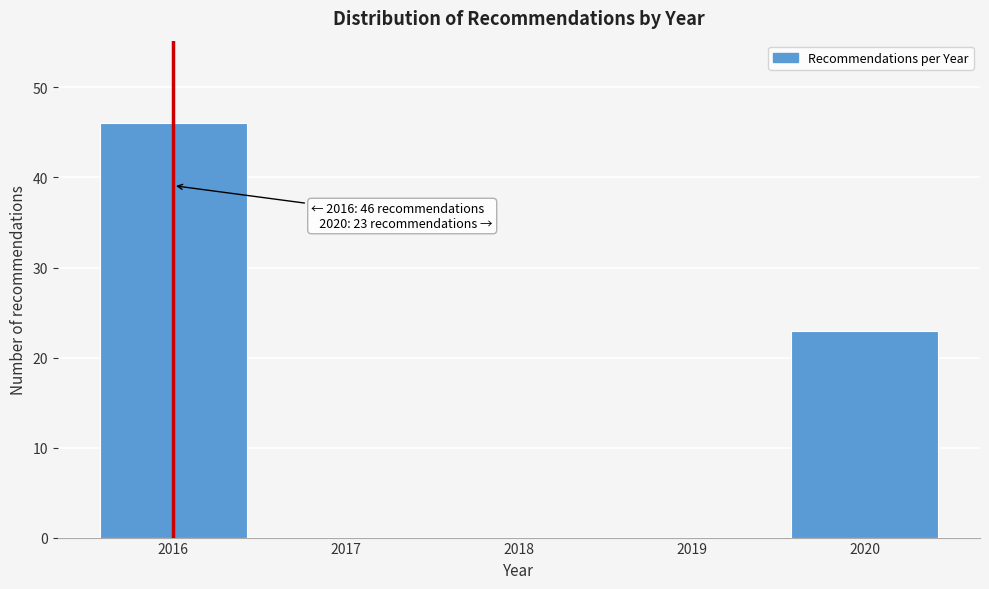

Over which range of the x-axis is the bar tallest?

2015.5 to 2016.5